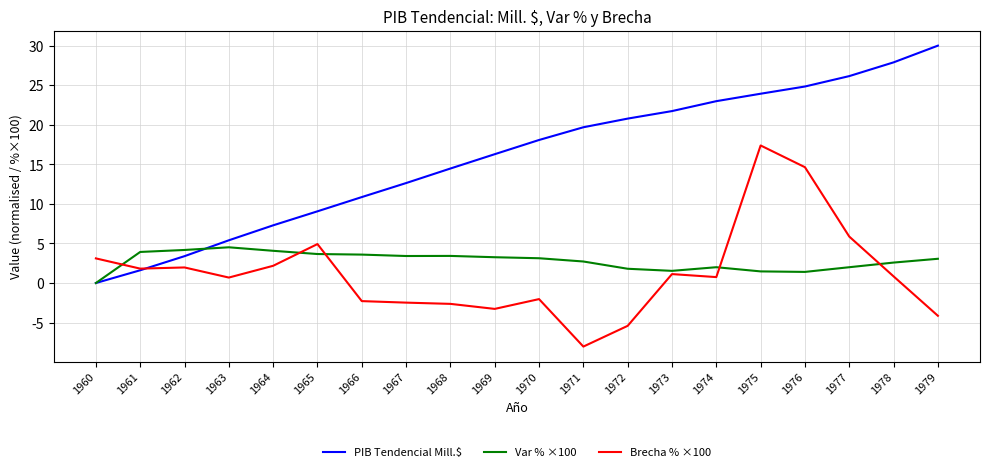

True or false: PIB Tendencial Mill.$ has a value of 20.8 at 1972.

True